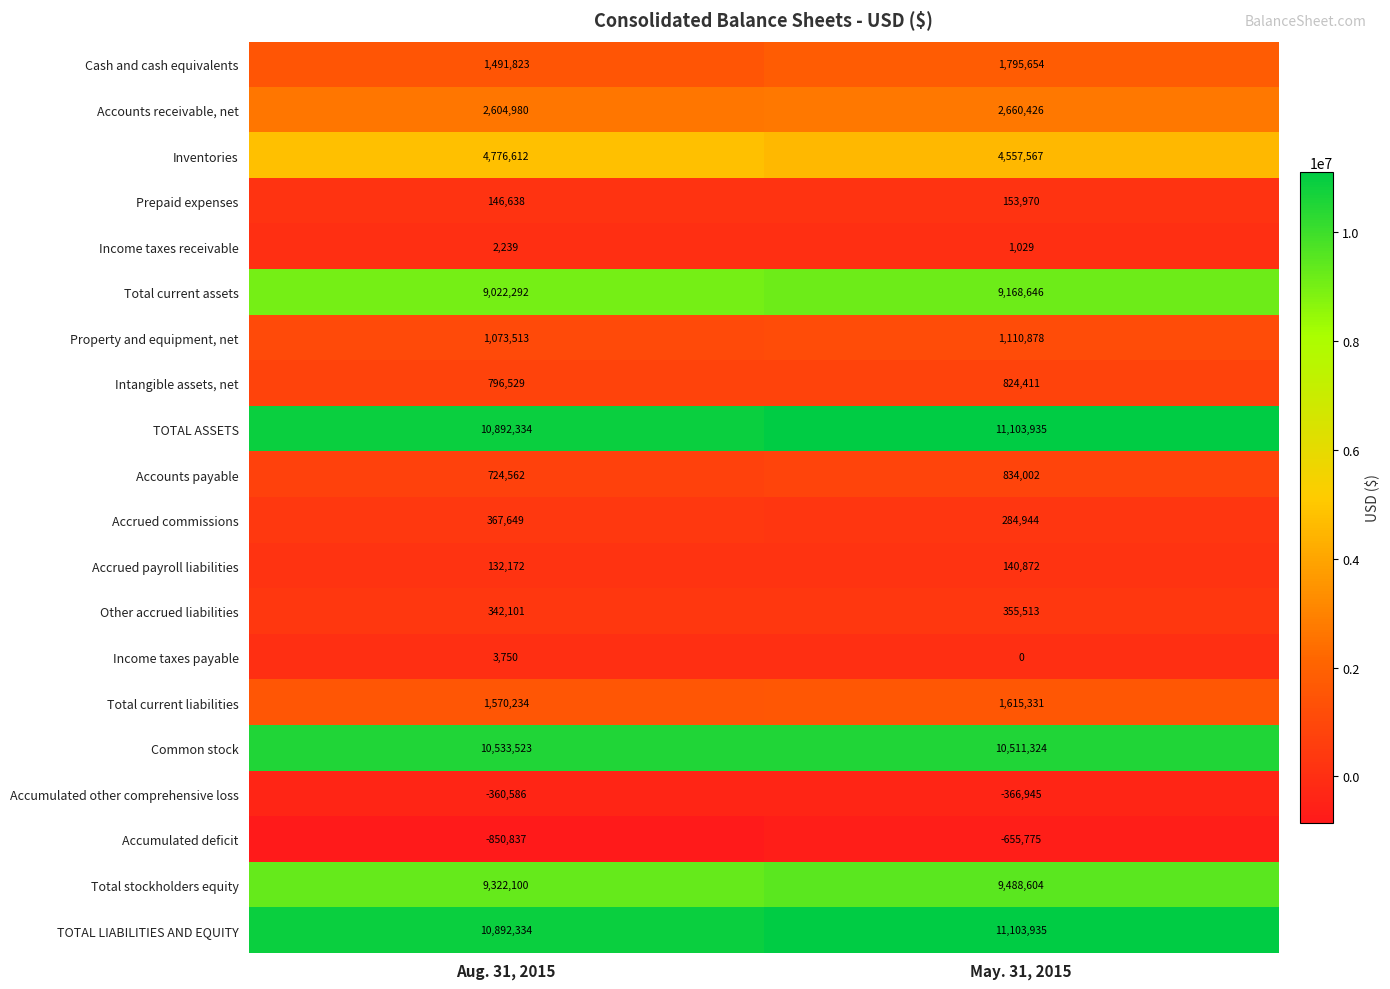

Rank the categories by Income taxes receivable value from highest to lowest.

Aug. 31, 2015, May. 31, 2015